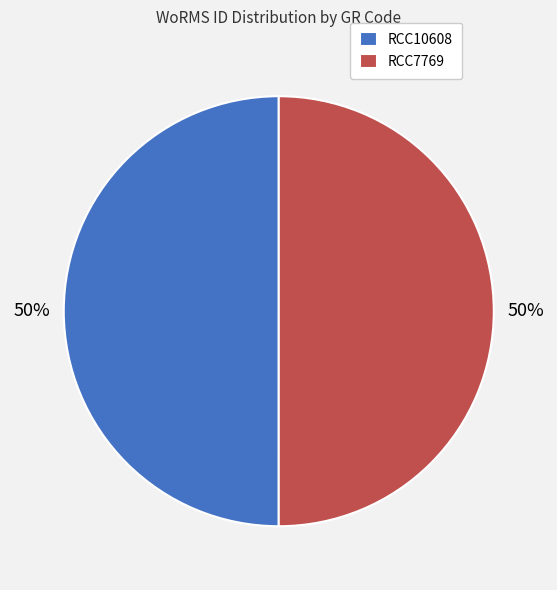

The RCC10608 slice represents 50% of the pie. True or false?

True